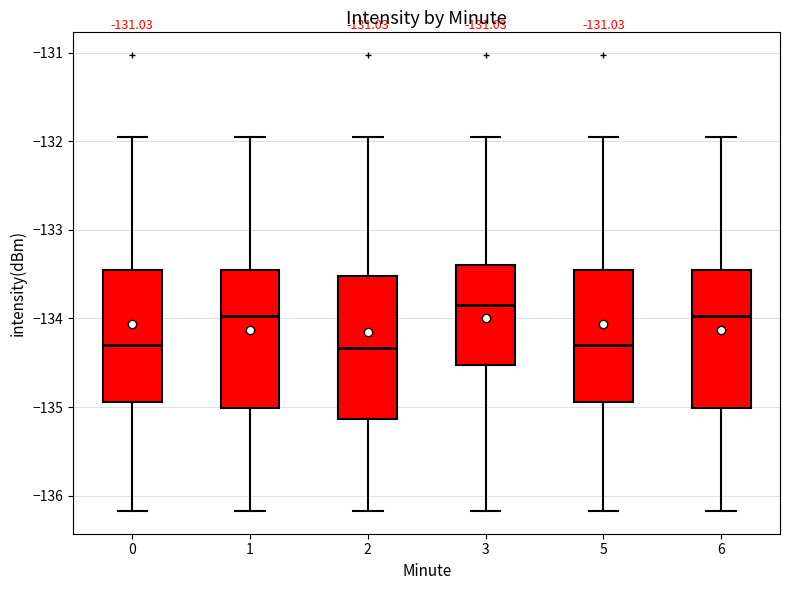

Which box's median line is the highest?

3